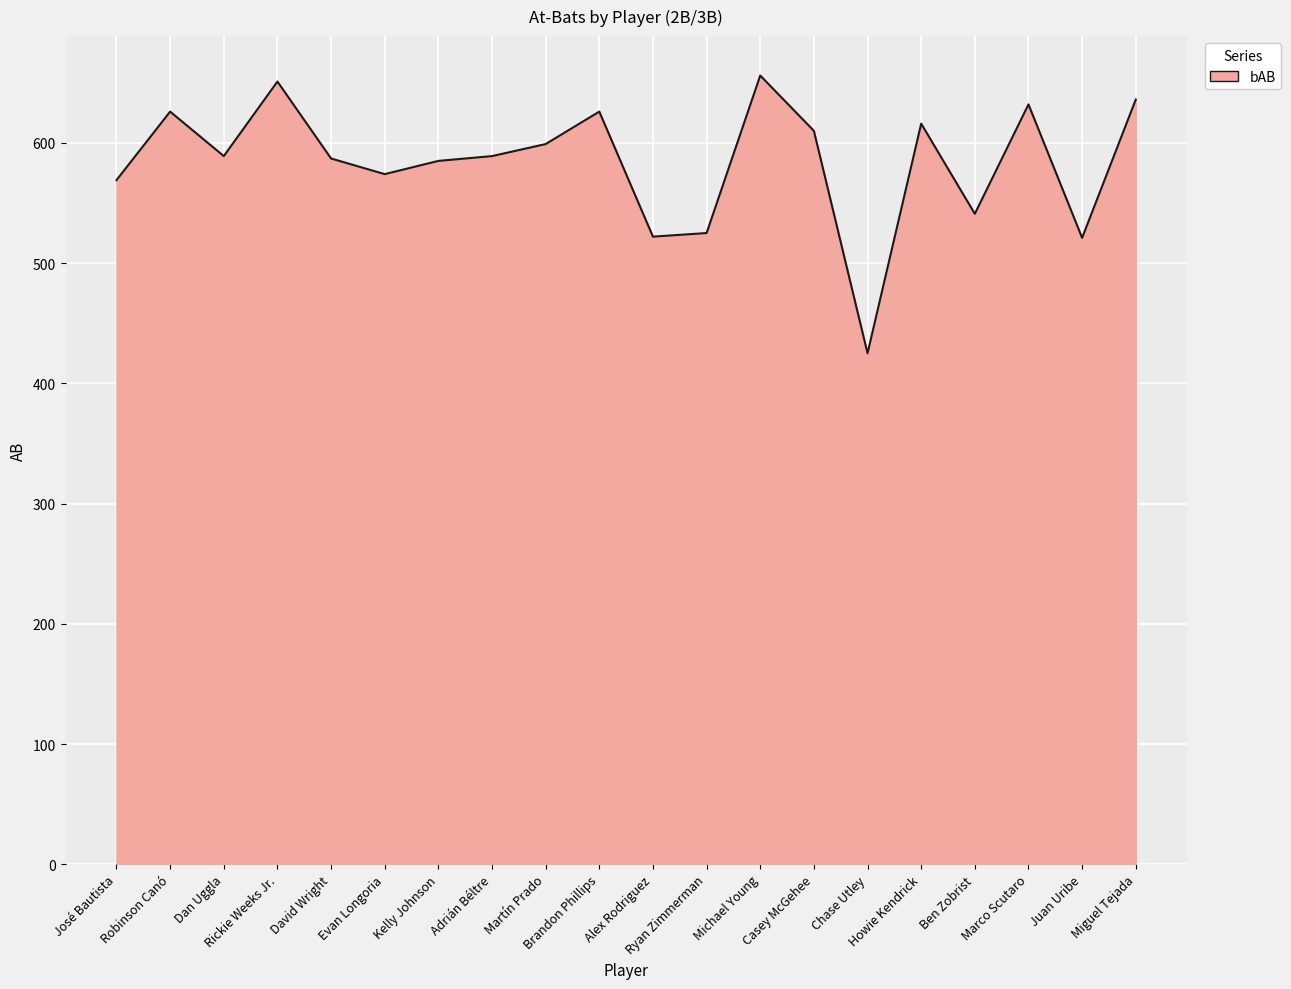

Approximately how many times larger is the value at Robinson Canó compared to Michael Young?

1.0